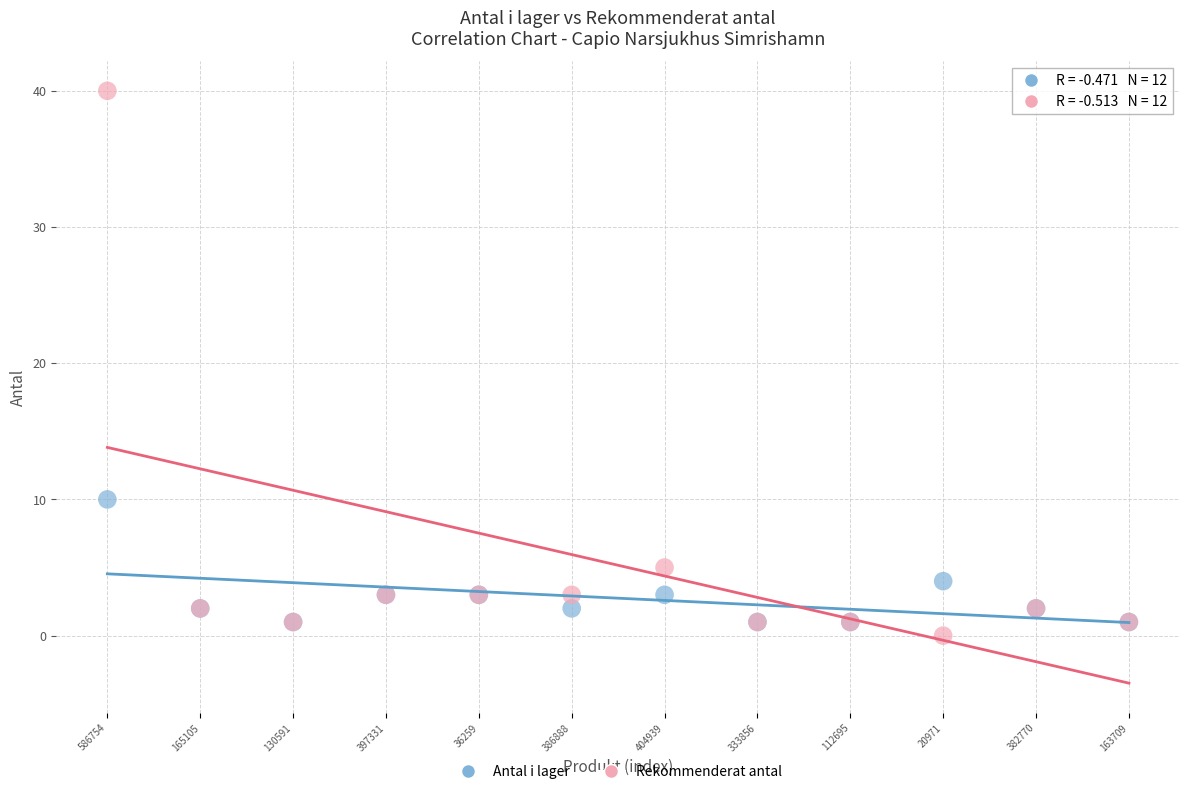

Which series contains the lowest Y value?

Rekommenderat antal